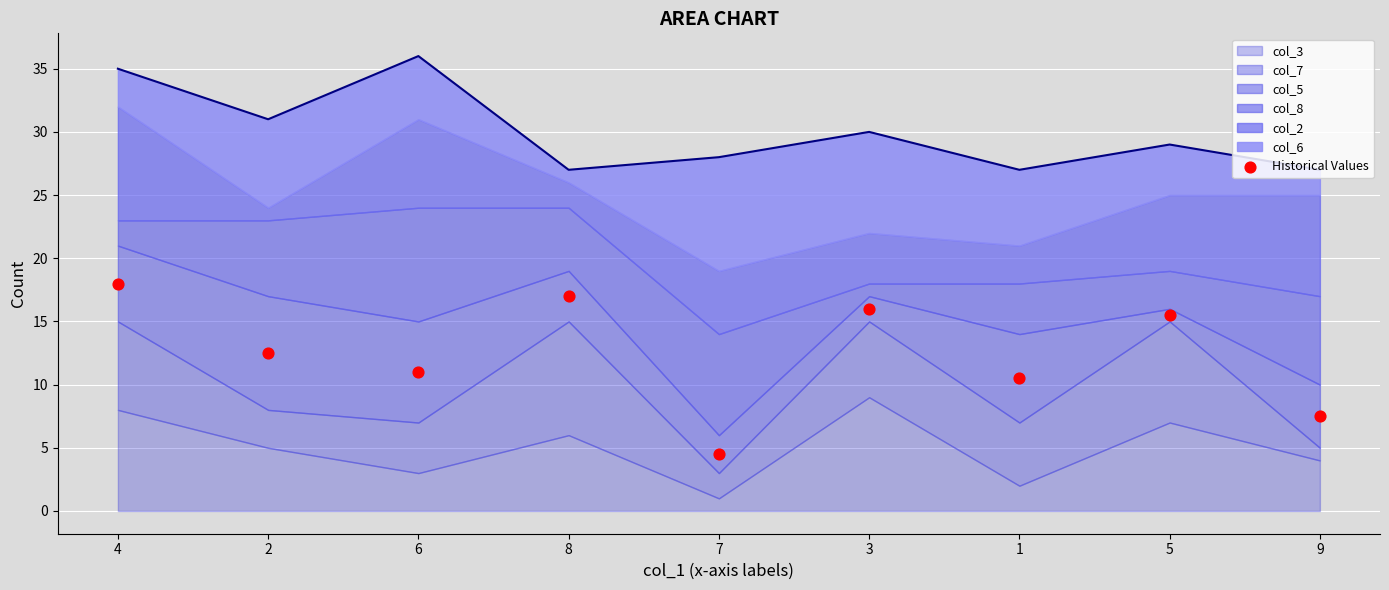

What is the change in value from 2 to 5?

+3.0